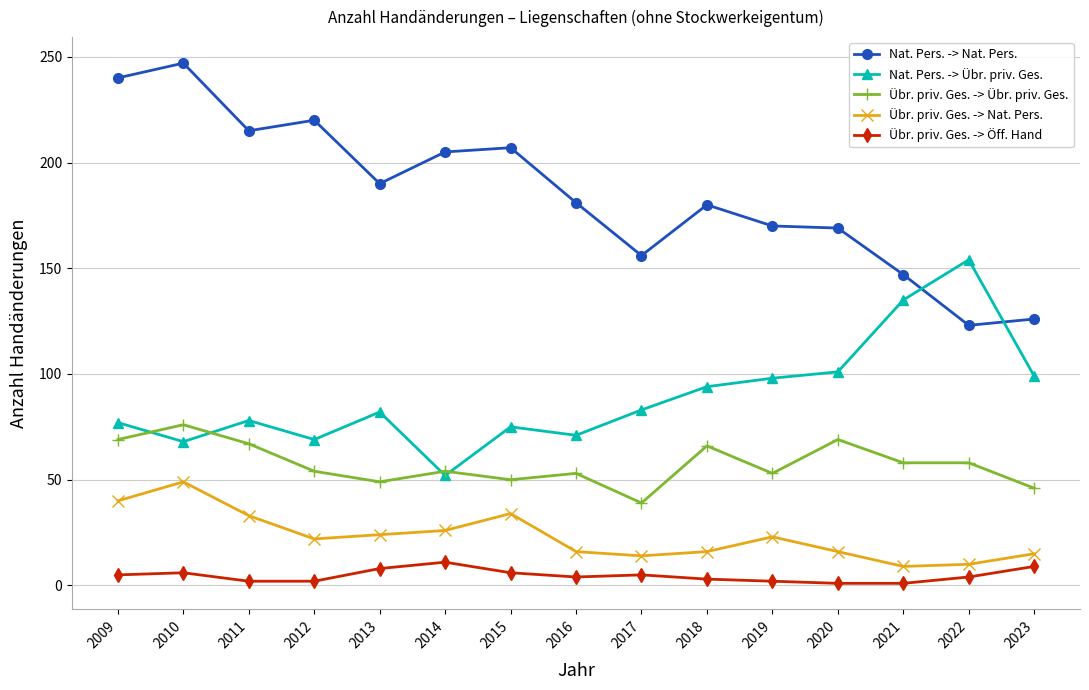

In Übr. priv. Ges. -> Nat. Pers., how many points are lower than both neighbors (excluding endpoints)?

3